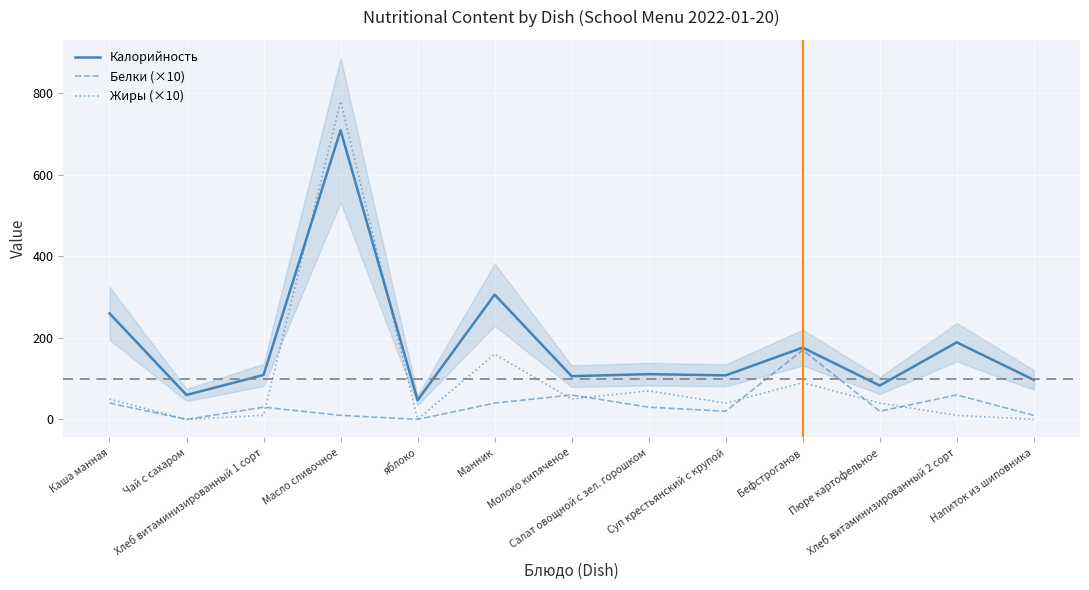

True or false: Калорийность has a value of 67 at Напиток из шиповника.

False